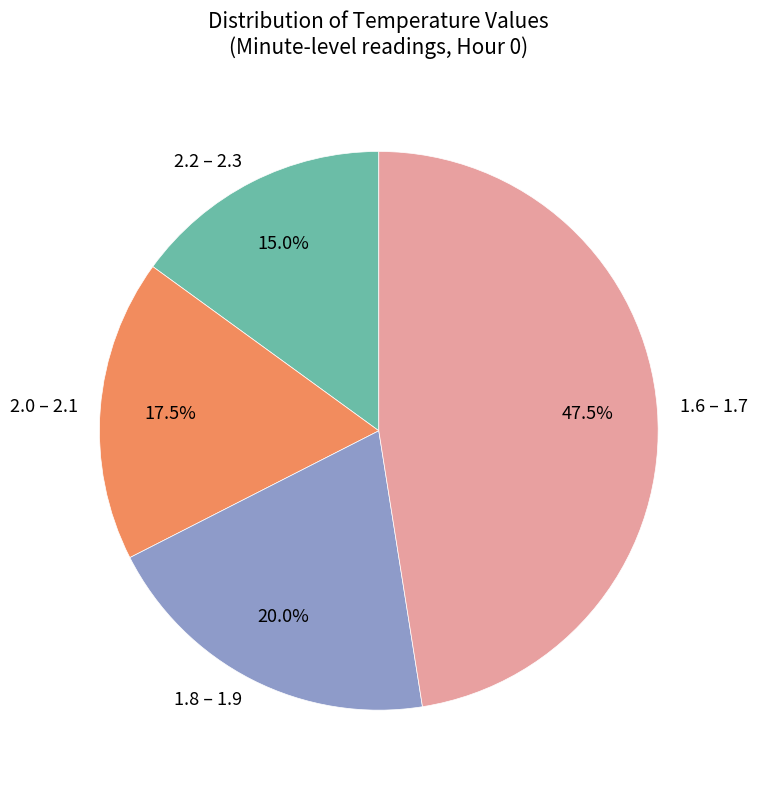

Is 2.2 – 2.3 the majority of the pie?

No